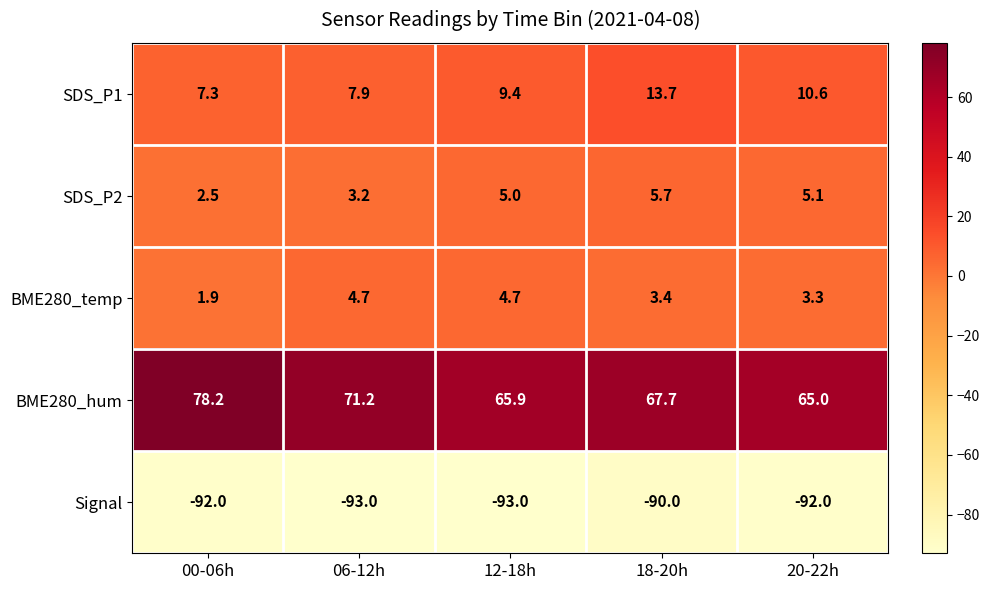

Which series has the largest total across all categories?

BME280_hum